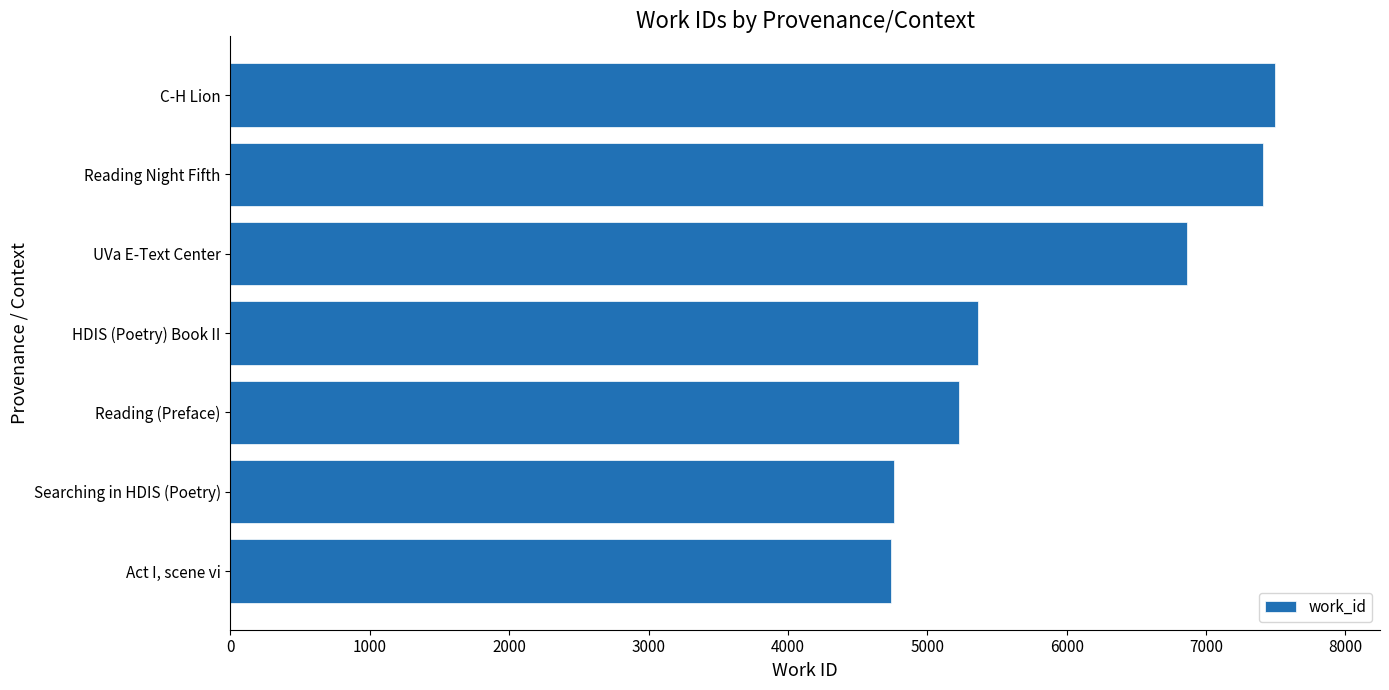

Rank the categories by value from highest to lowest.

C-H Lion, Reading Night Fifth, UVa E-Text Center, HDIS (Poetry) Book II, Reading (Preface), Searching in HDIS (Poetry), Act I, scene vi